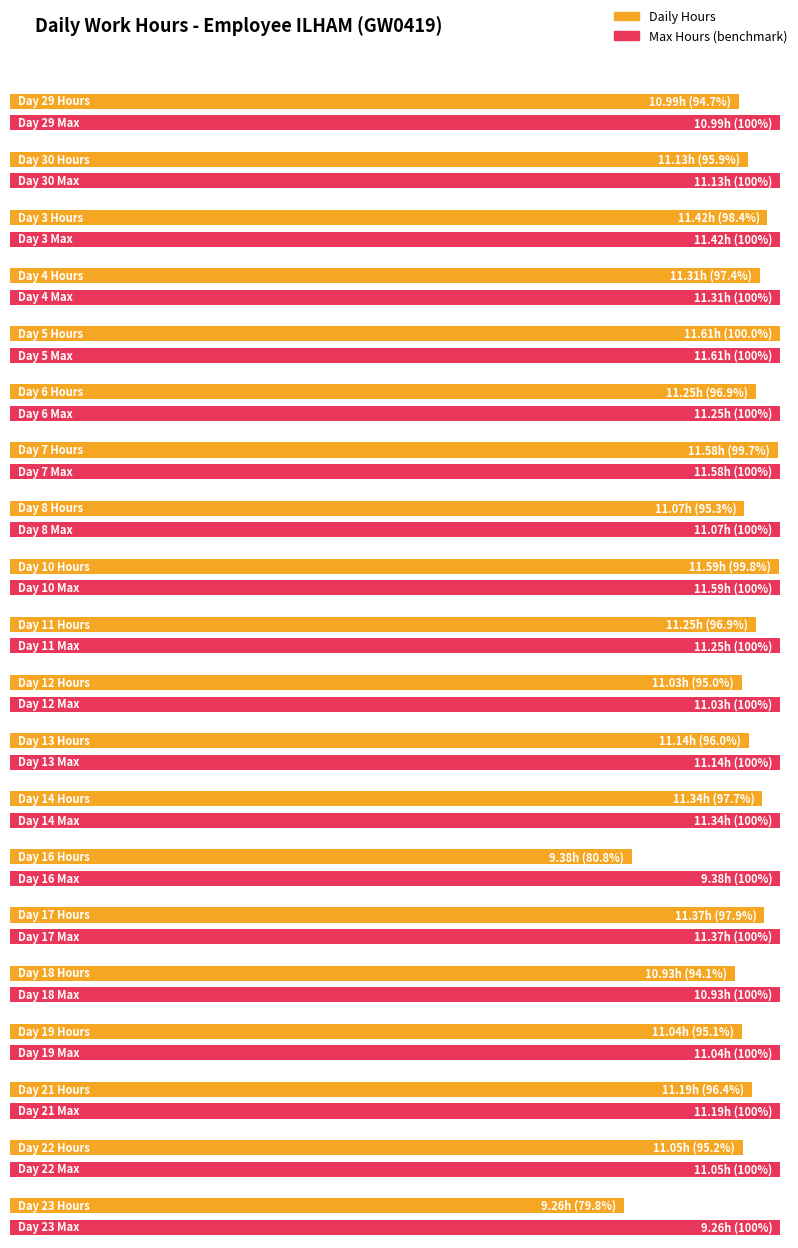

How many data points in Average utilization are less than 11?

4